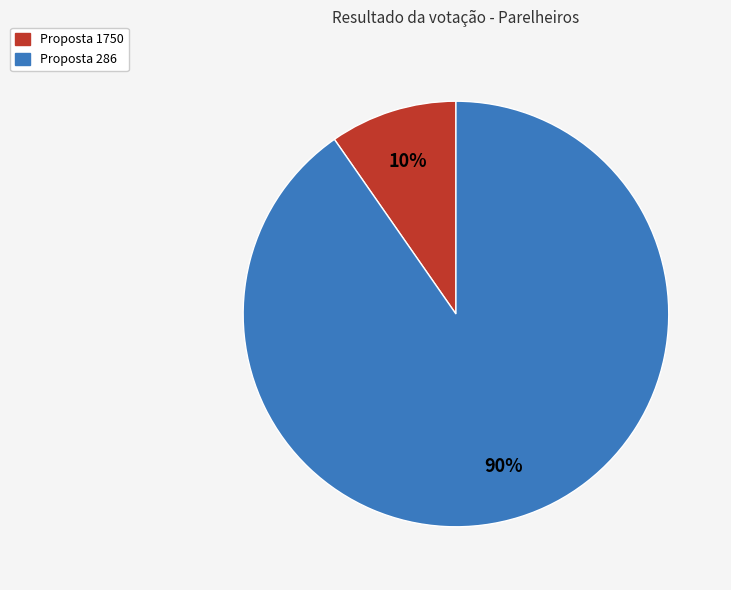

Does any single category account for the majority?

Yes